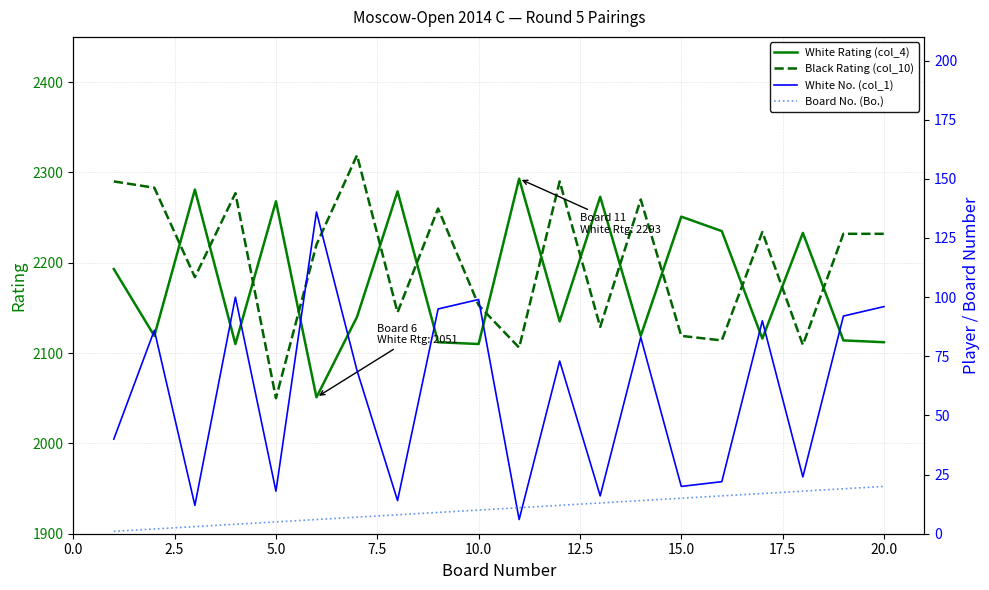

True or false: White Rating (col_4) has a value of 665 at 20.0.

False